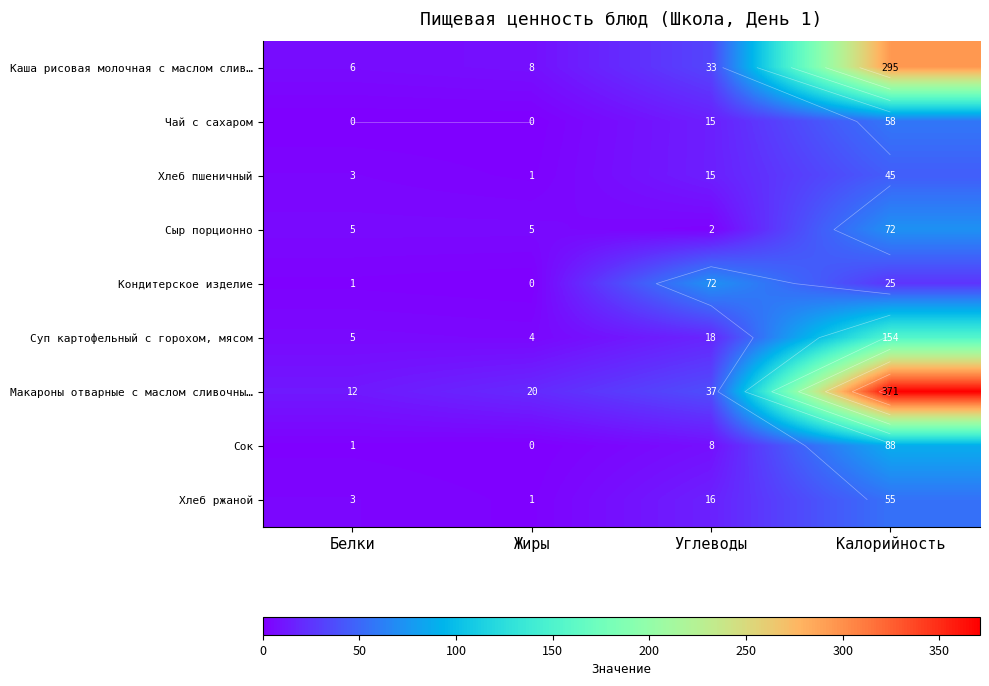

List the labels in order of Суп картофельный с горохом, мясом value, smallest first.

Жиры, Белки, Углеводы, Калорийность